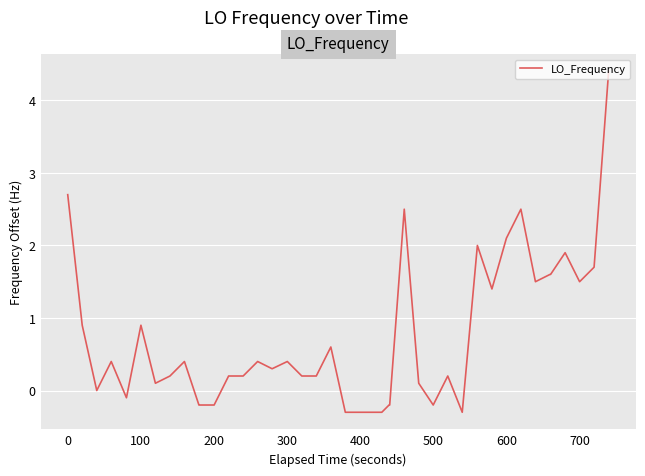

What is the greatest value displayed?

4.4